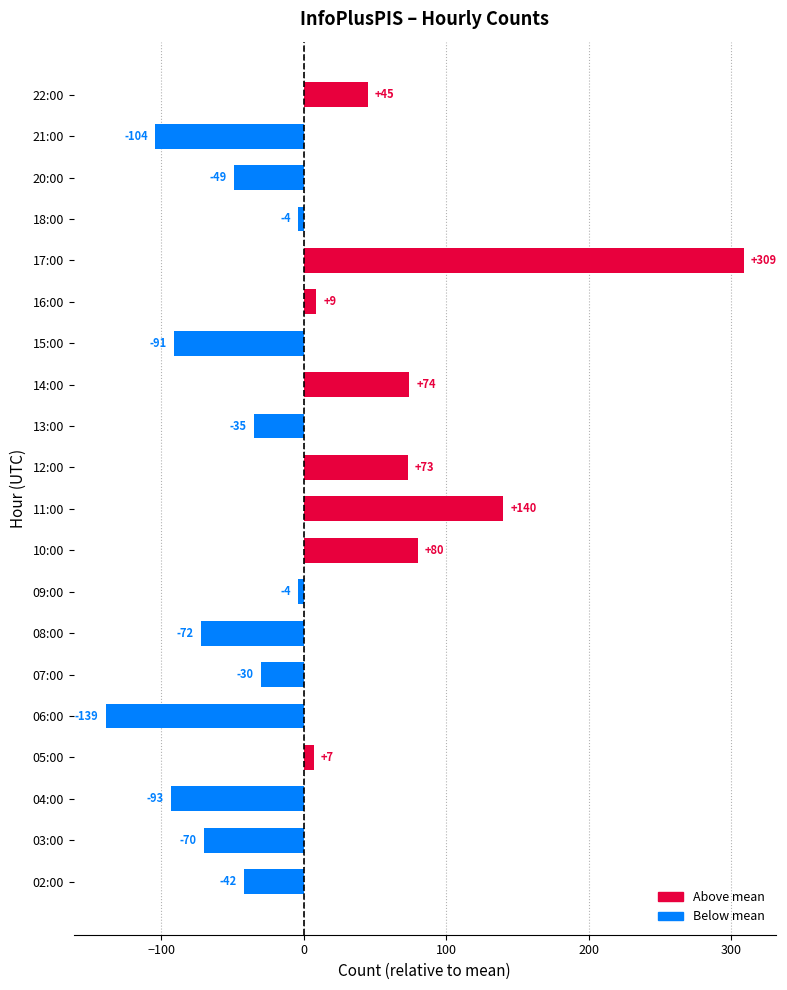

Is it true that the value at 20:00 is -49.2?

True